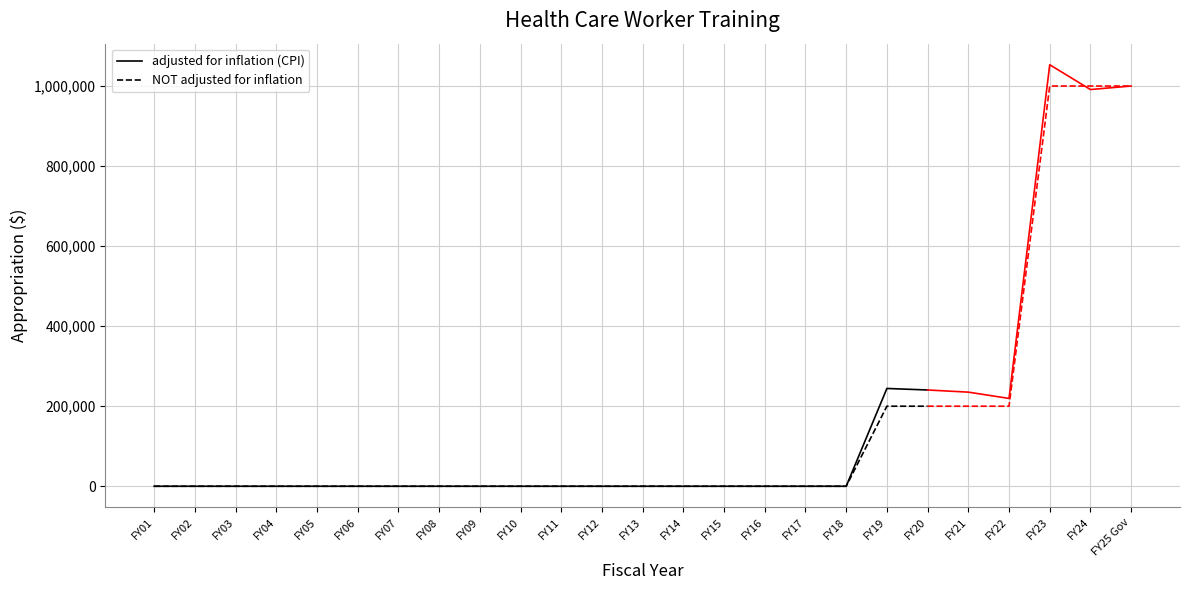

Which series changed the most between FY05 and FY07?

adjusted for inflation (CPI)